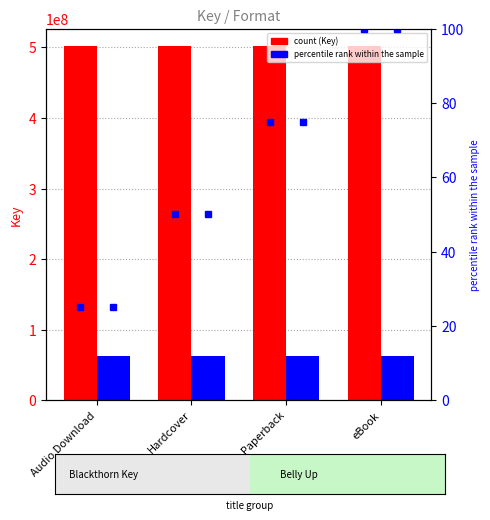

What is the sum of all Blackthorn Key values?

2005533560